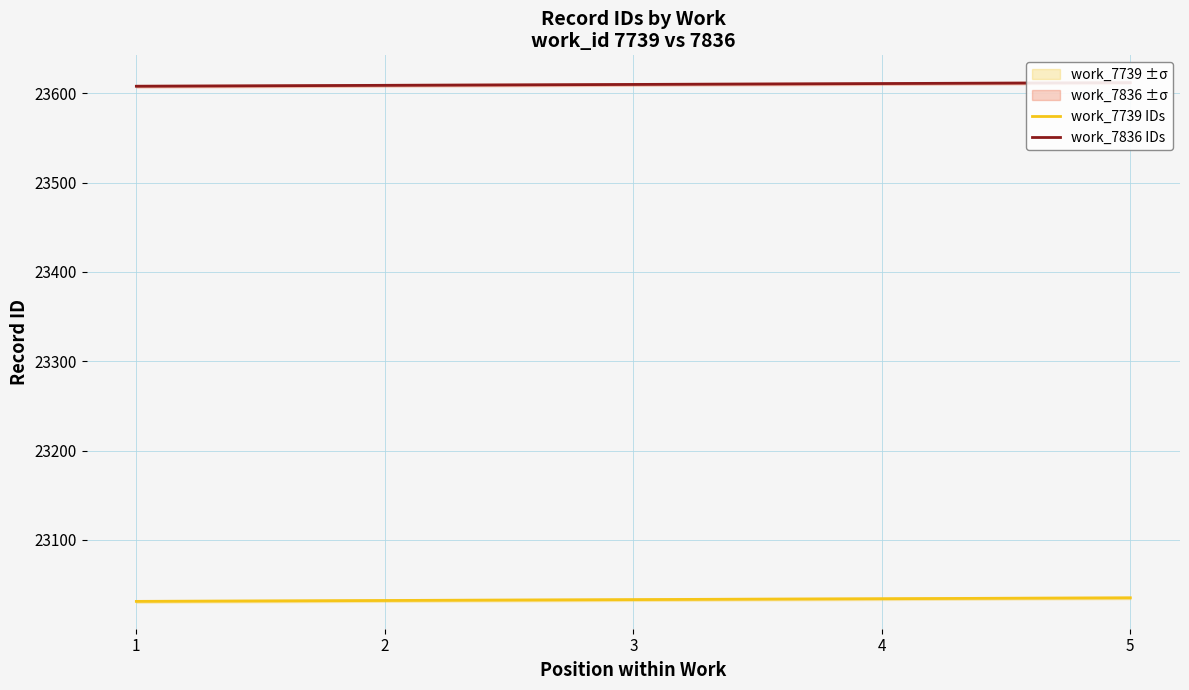

What is the value of the work_7836 IDs point at the 4th from the left?

23611